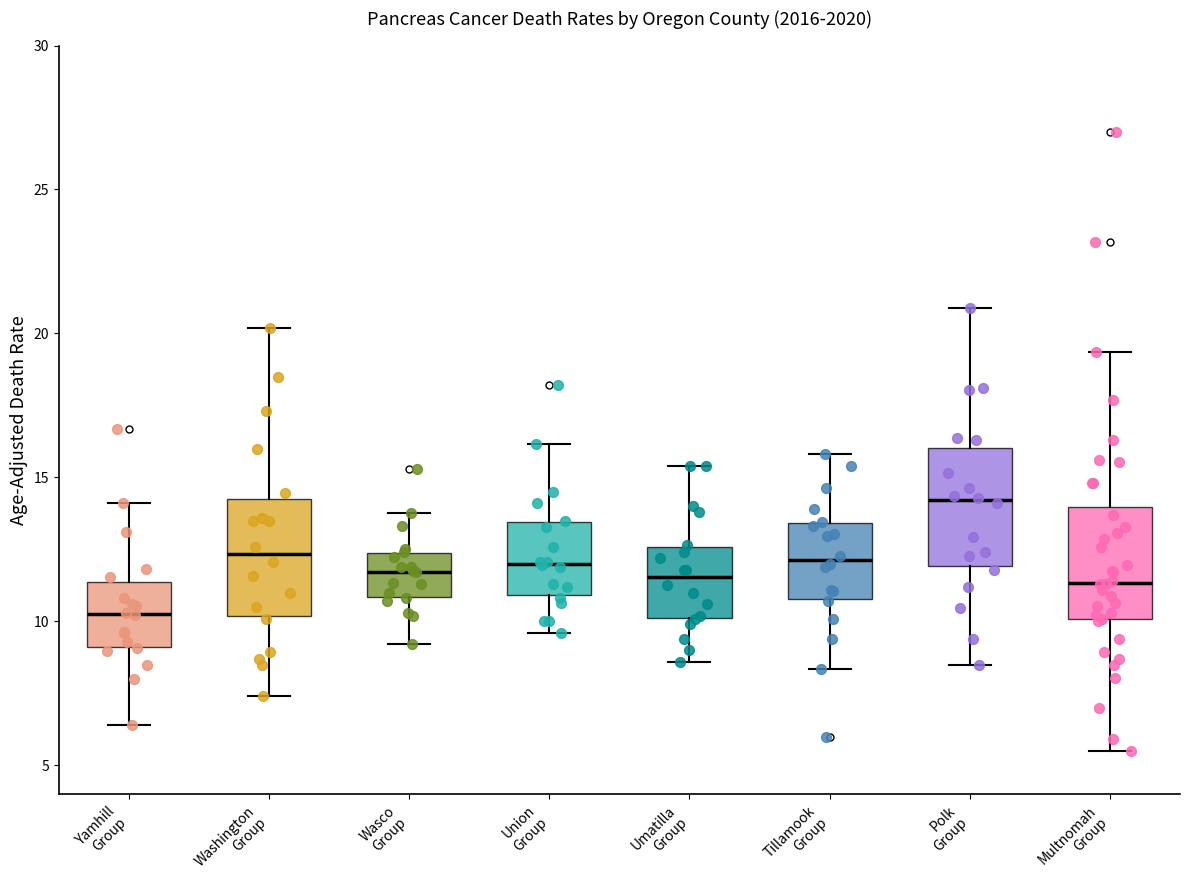

Reading left to right, read every box against the y-axis: the position of its median line, the range the box covers, and the ends of its whiskers. The values are not printed on the chart, so give them approximately, as read against the axis.

Yamhill Group: median 10.5, box 9.0 to 11.5, whiskers 6.5 to 14.0
Washington Group: median 12.5, box 10.0 to 14.0, whiskers 7.5 to 20.0
Wasco Group: median 11.5, box 11.0 to 12.5, whiskers 9.0 to 14.0
Union Group: median 12.0, box 11.0 to 13.5, whiskers 9.5 to 16.0
Umatilla Group: median 11.5, box 10.0 to 12.5, whiskers 8.5 to 15.5
Tillamook Group: median 12.0, box 11.0 to 13.5, whiskers 8.5 to 16.0
Polk Group: median 14.0, box 12.0 to 16.0, whiskers 8.5 to 21.0
Multnomah Group: median 11.5, box 10.0 to 14.0, whiskers 5.5 to 19.5